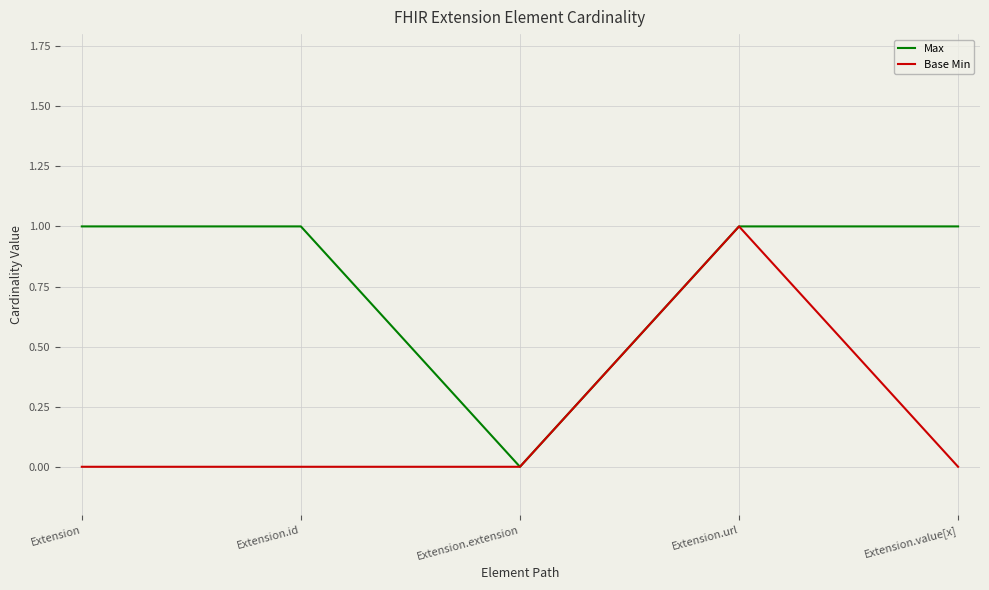

What is the difference between the maximum and second lowest values in the Base Min series?

1